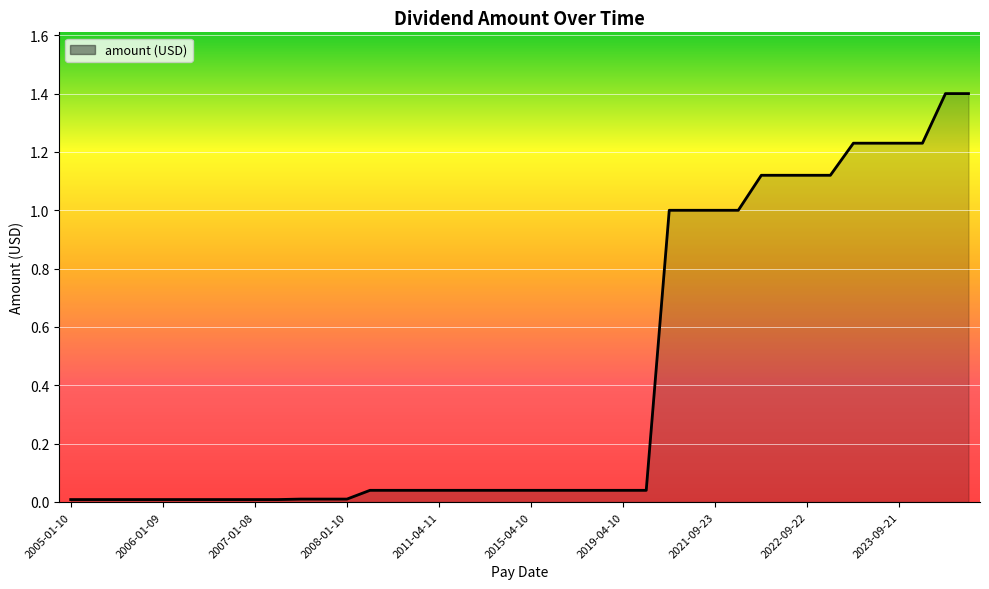

What is the maximum value shown in the chart?

1.4